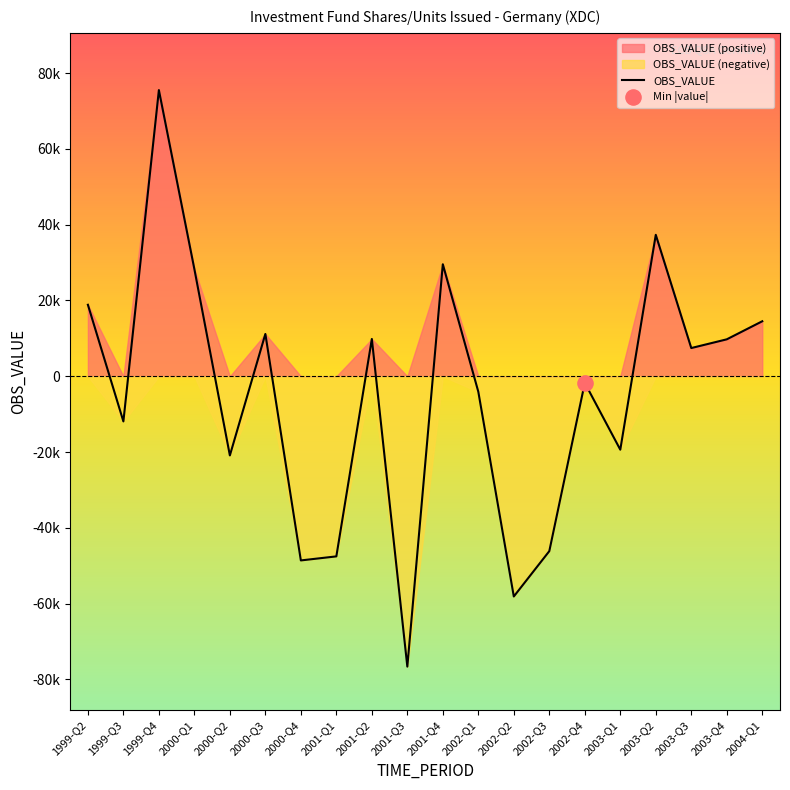

Which has a higher value, 2003-Q3 or 1999-Q4?

1999-Q4